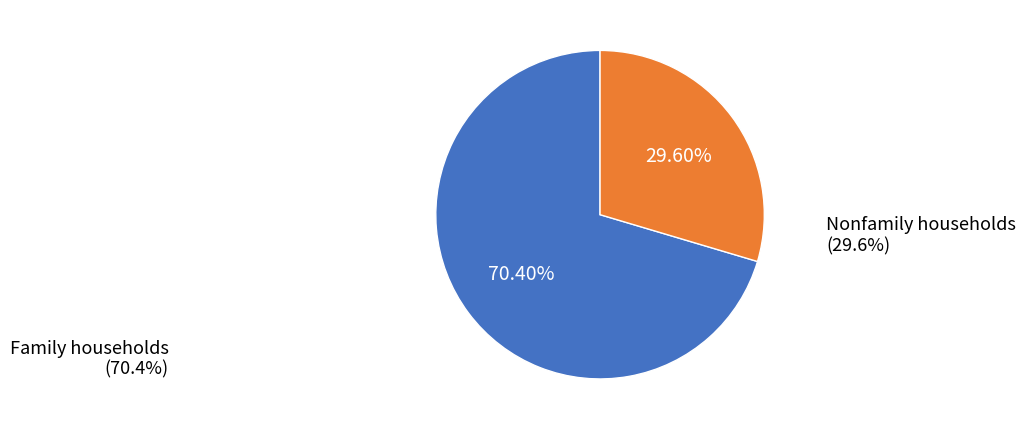

Is there a majority slice in this chart?

Yes